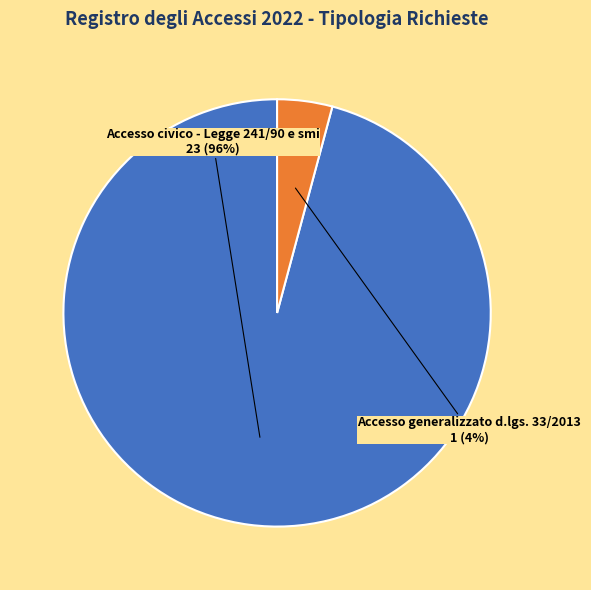

Combined, do Accesso civico - Legge 241/90 e smi and Accesso generalizzato d.lgs. 33/2013 account for over 50%?

Yes